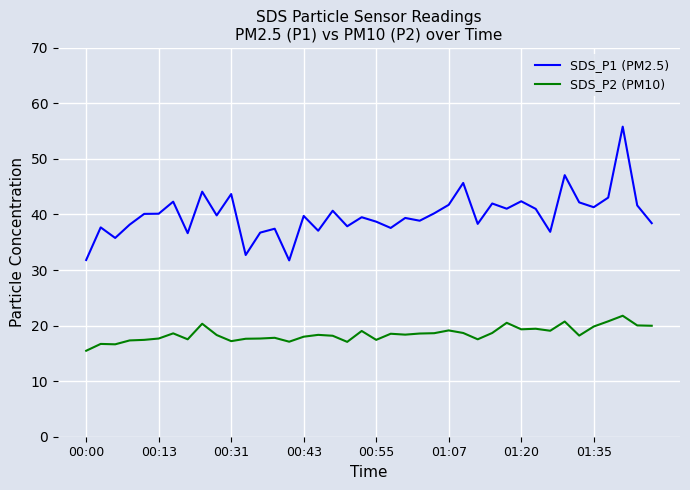

List the series in order of their overall mean, lowest first.

SDS_P2 (PM10), SDS_P1 (PM2.5)